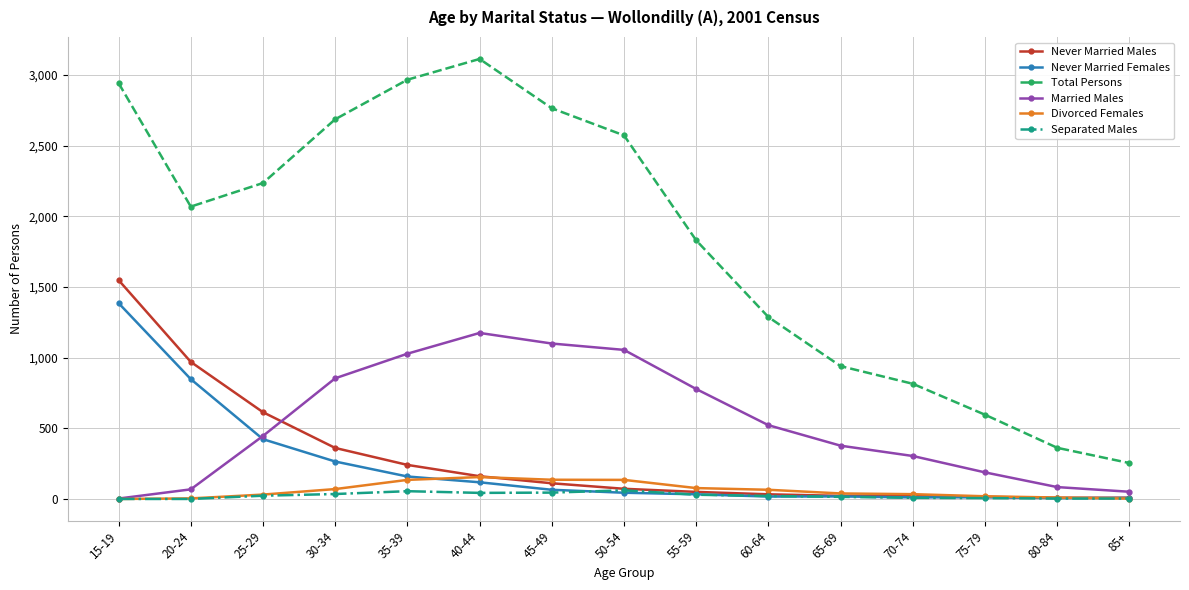

True or false: Married Males and Total Persons intersect in this chart.

False